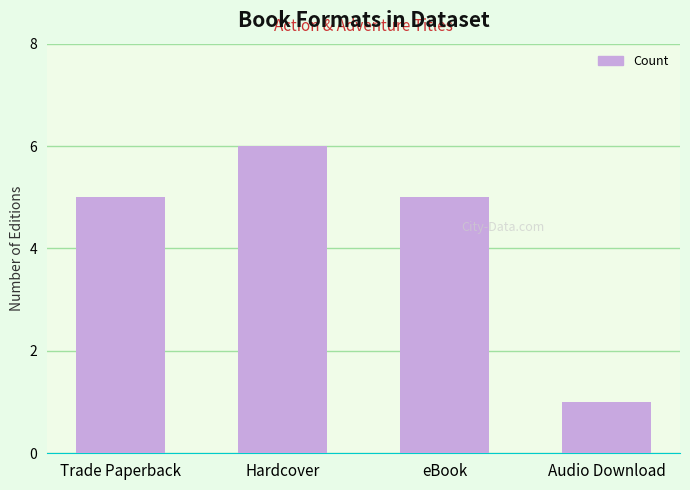

Read the value at eBook.

5